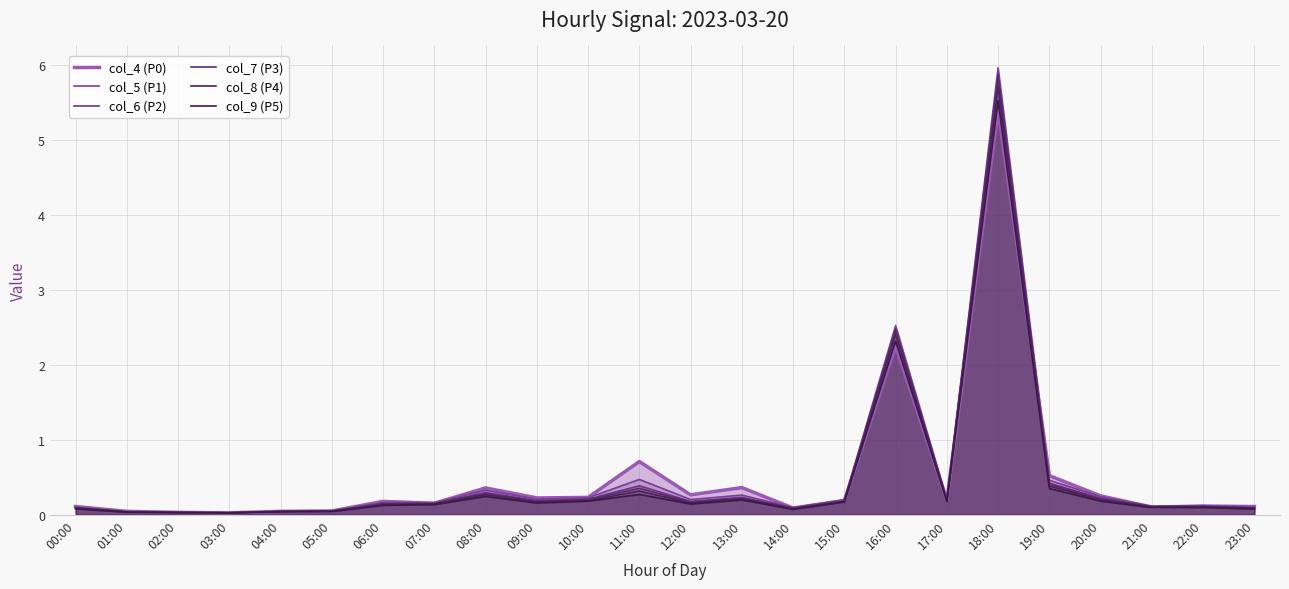

True or false: col_9 (P5) has more than 1 interior local peaks.

True